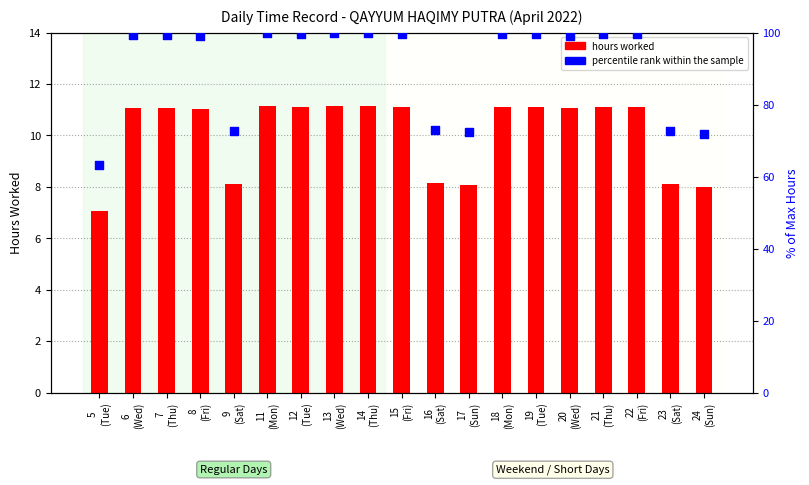

At which category is the sum across all series the highest?

11
(Mon)